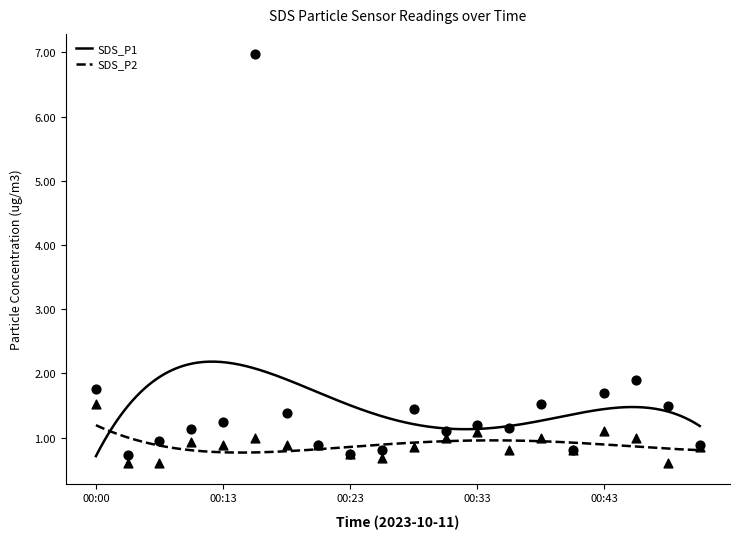

What are all the series names shown in the legend?

SDS_P1, SDS_P2